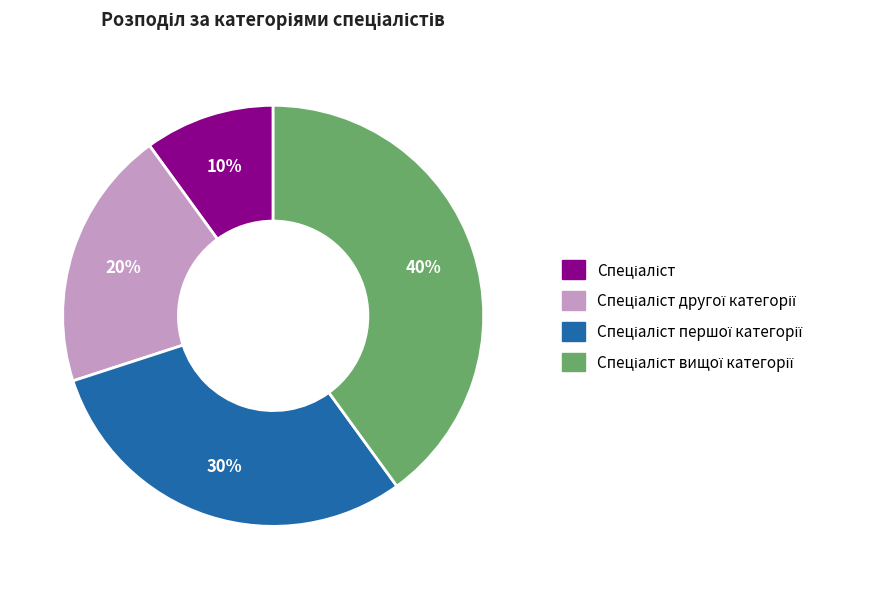

Is there a majority slice in this chart?

No